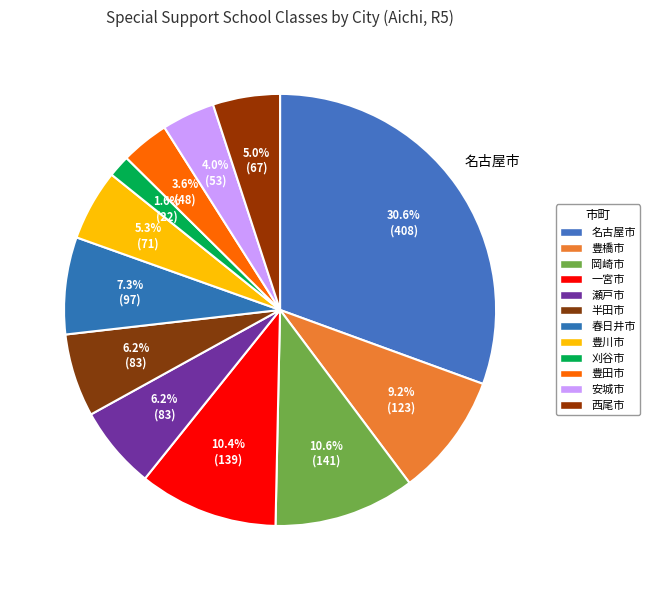

Combined, what portion of the pie is 豊田市 and 一宮市?

14.0%